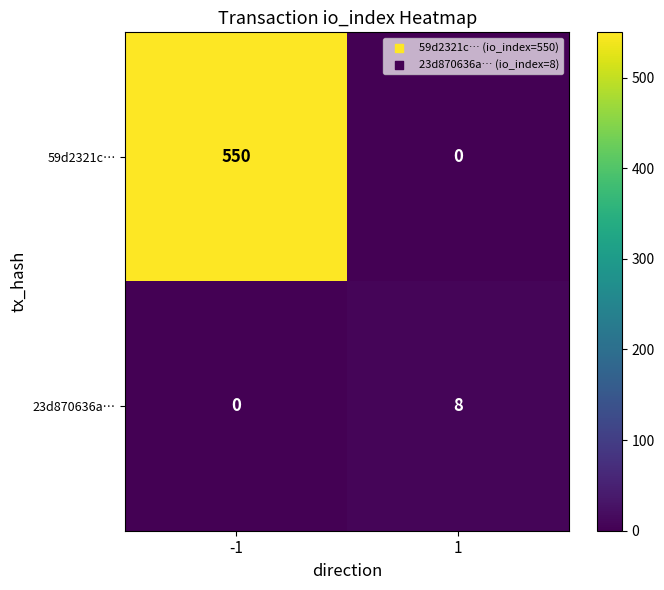

What is the highest value of the 23d870636a… series?

8